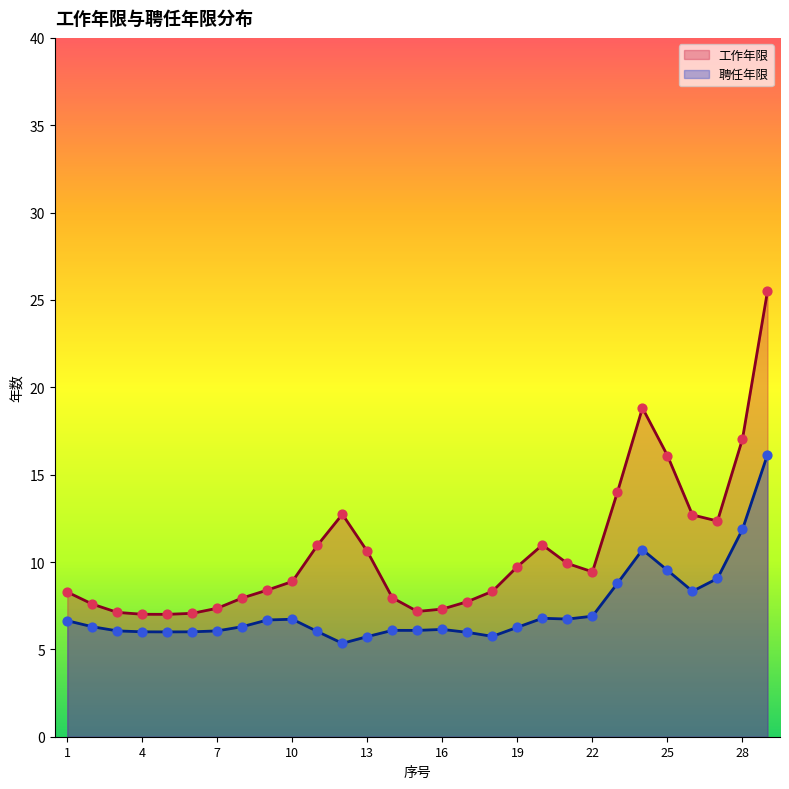

What are all the series names shown in the legend?

工作年限, 聘任年限